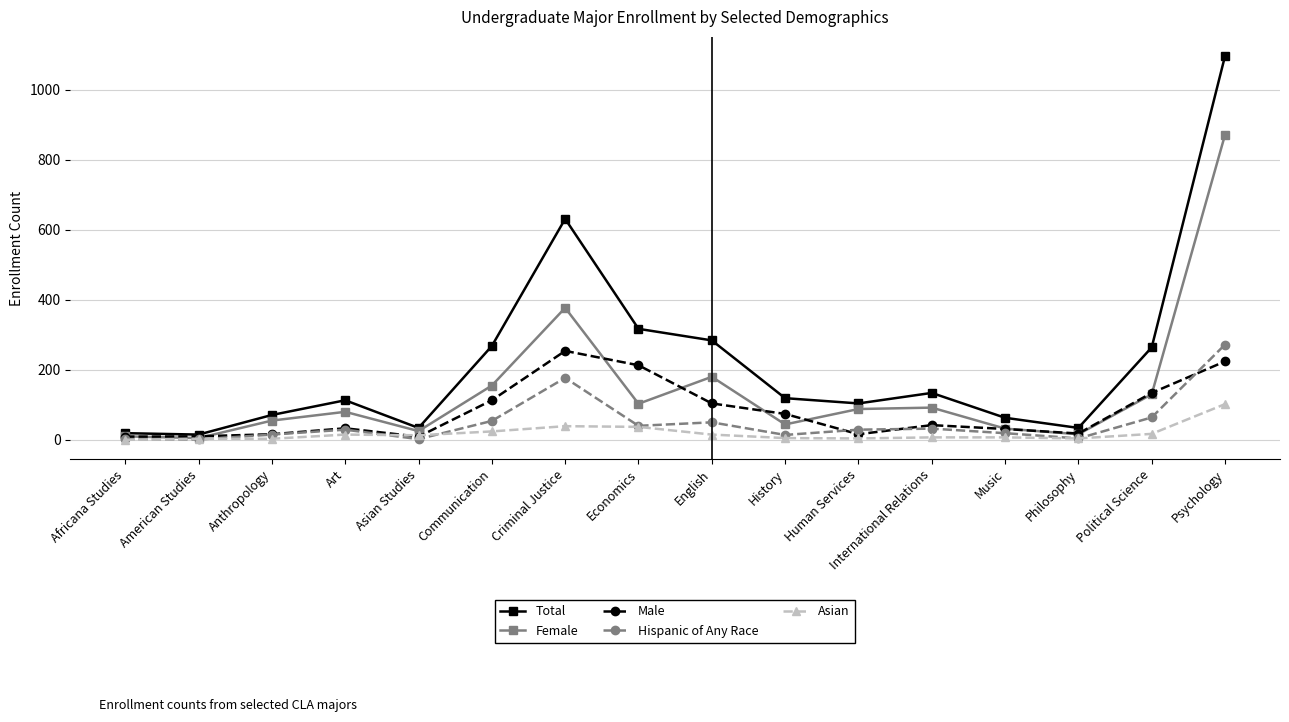

What is the sum of all Asian values?

295